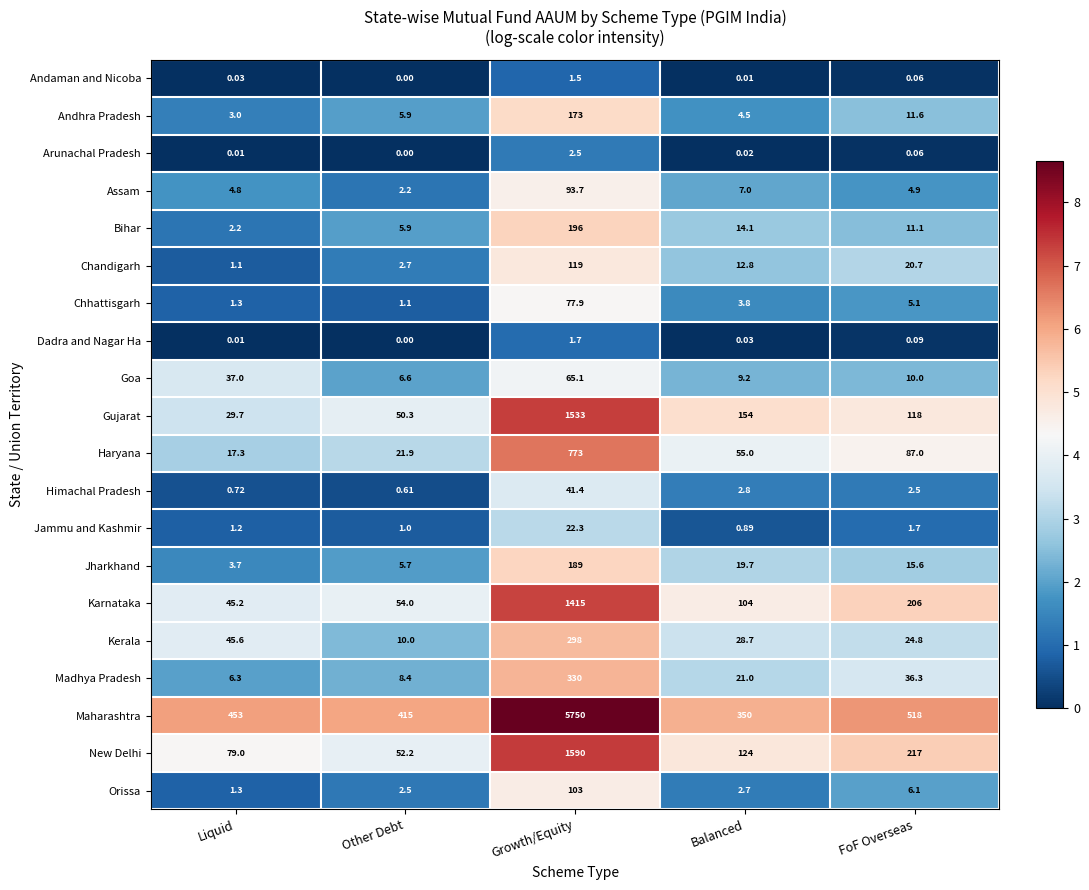

How many data points does each series have?

5